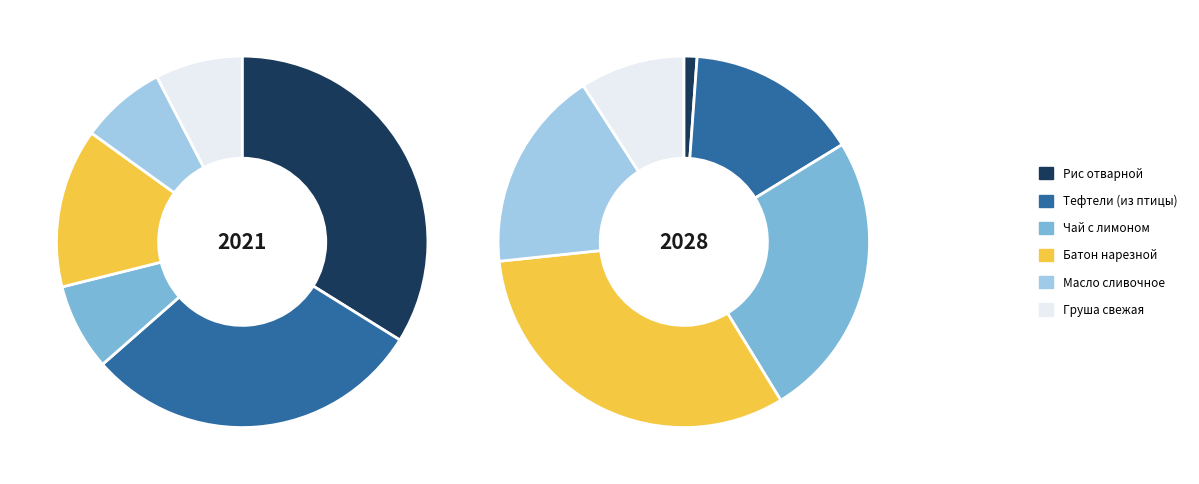

How many segments does this pie chart have?

6